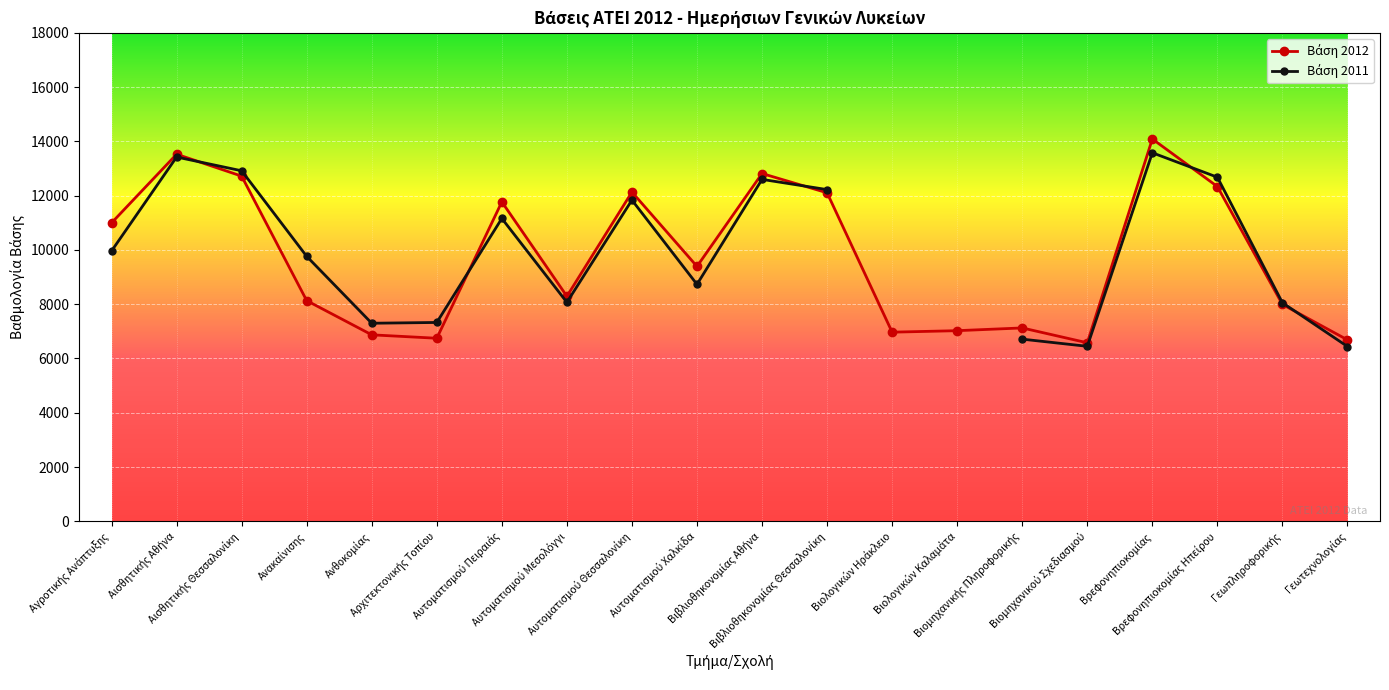

At which category does Βάση 2012 reach its first local peak?

Αισθητικής Αθήνα